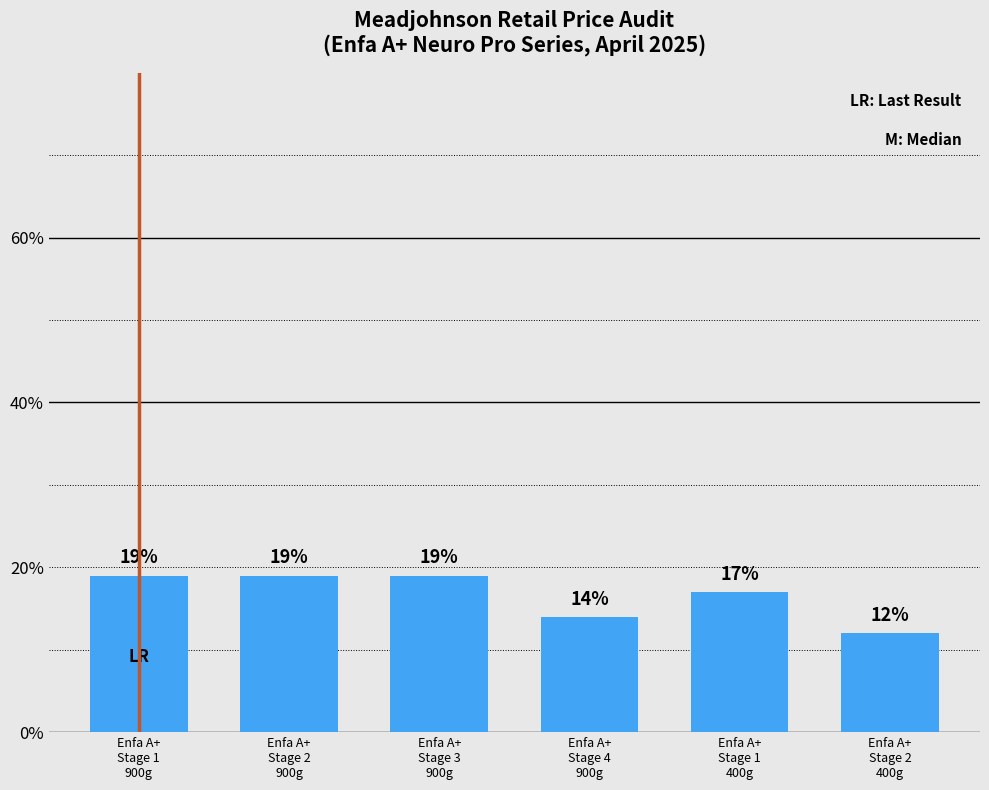

How many values are between 14 and 19?

5